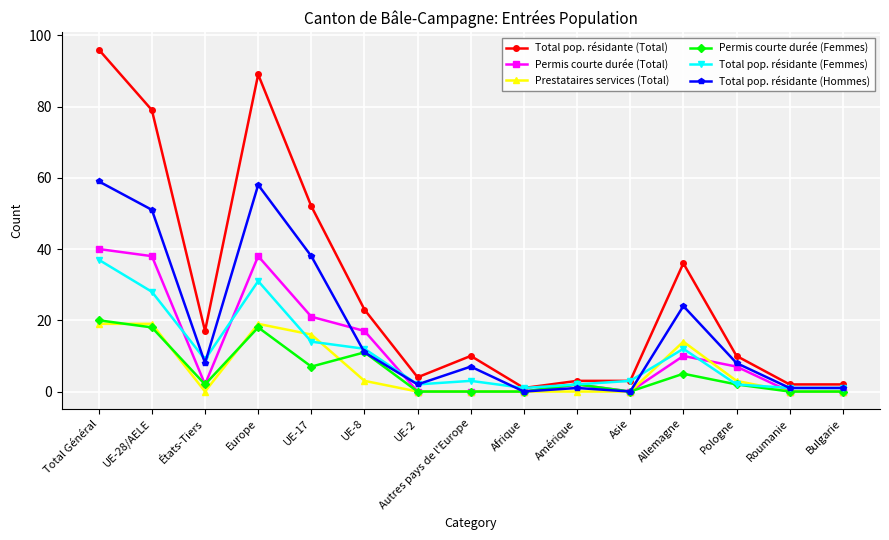

At which category does Total pop. résidante (Total) reach its first local valley?

États-Tiers